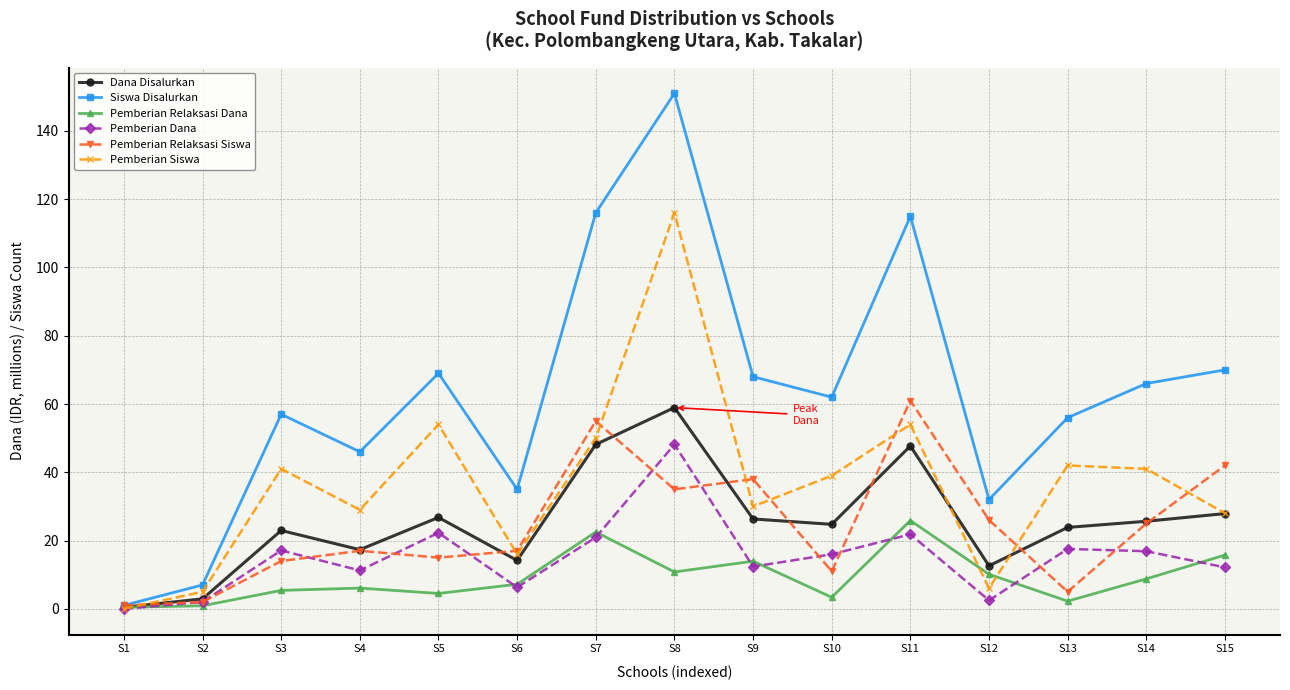

At which category is the sum across all series the highest?

S8